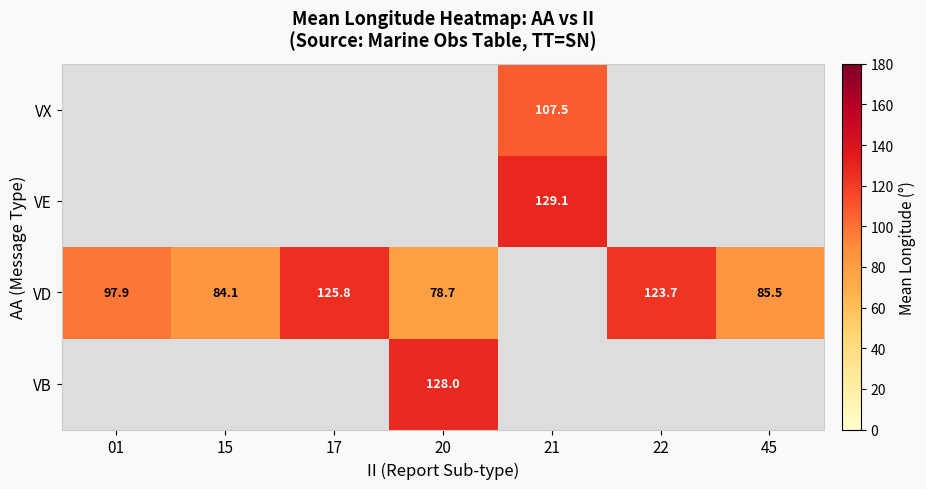

The value of VD at 45 is 137.6. True or false?

False